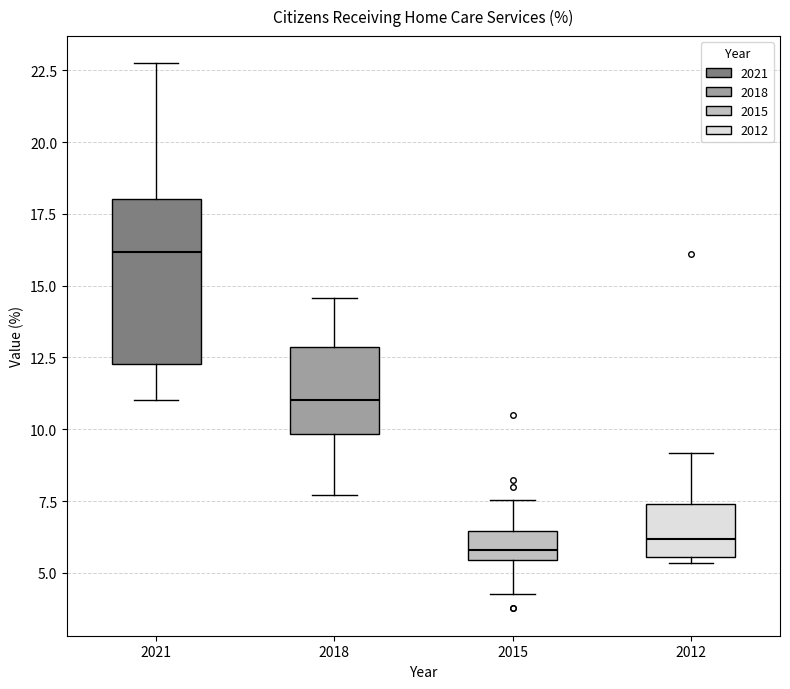

Where does the upper whisker of the box at x = 2015 end on the y-axis? The values are not printed on the chart, so give them approximately, as read against the axis.

7.5